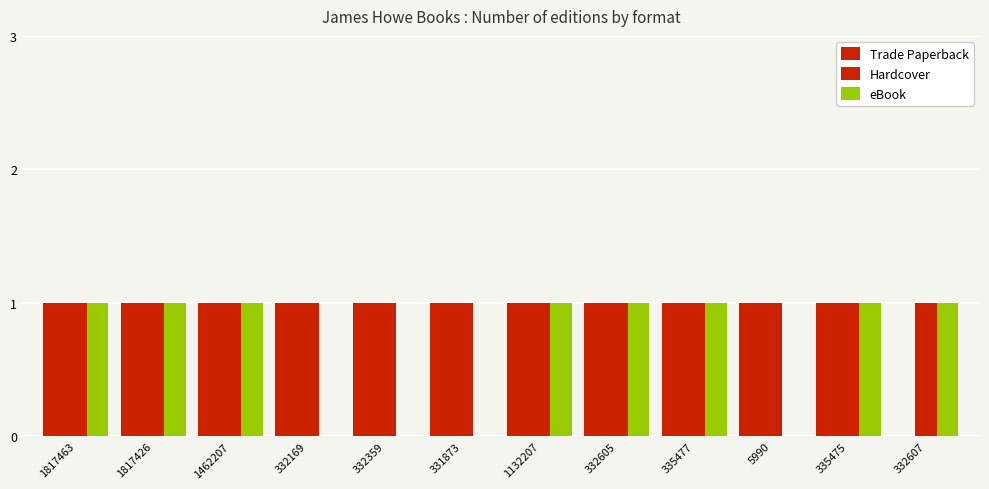

How many groups of bars are there?

12